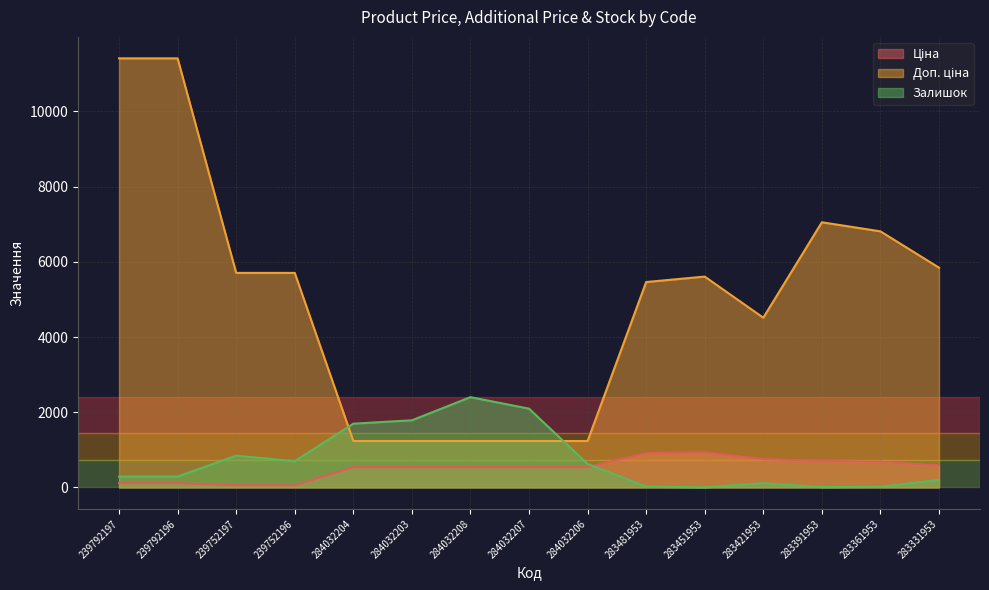

What is the minimum value shown in the chart?

2.0